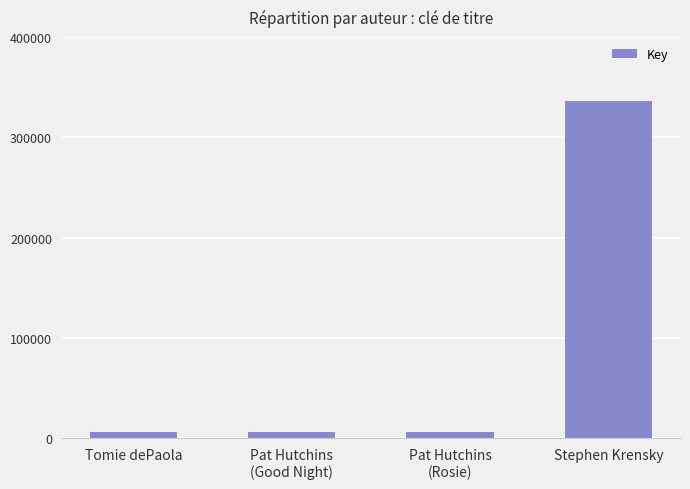

Approximately how many times larger is the value at Tomie dePaola compared to Pat Hutchins
(Good Night)?

1.1